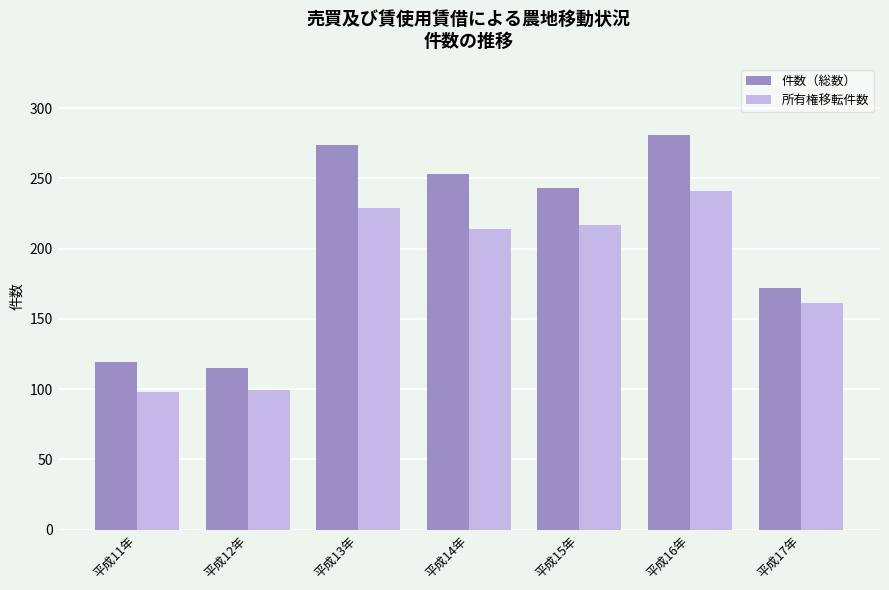

Which series changed the most between 平成13年 and 平成15年?

件数（総数）